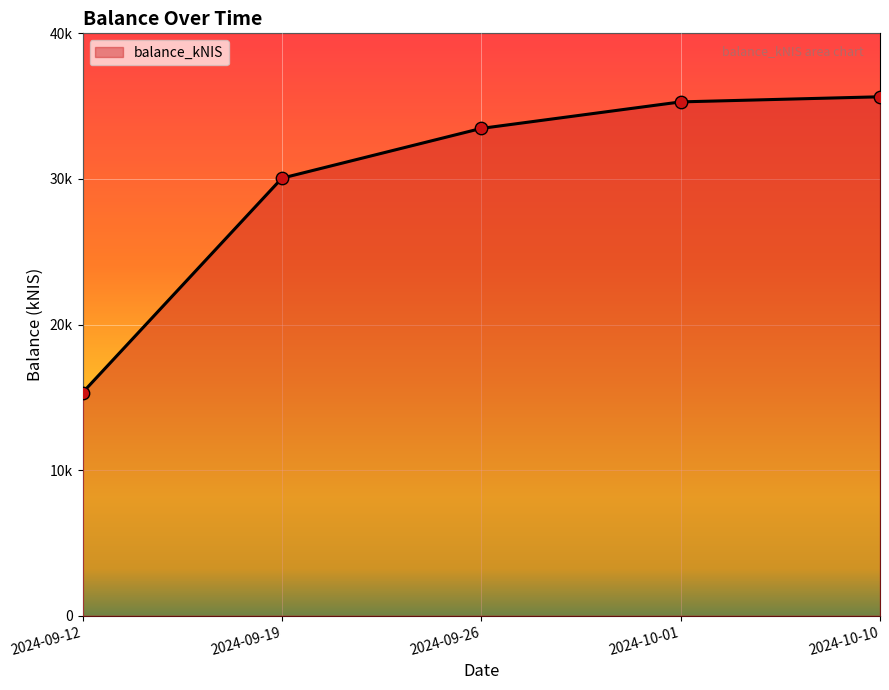

Is this an area chart (filled region under the line)?

Yes